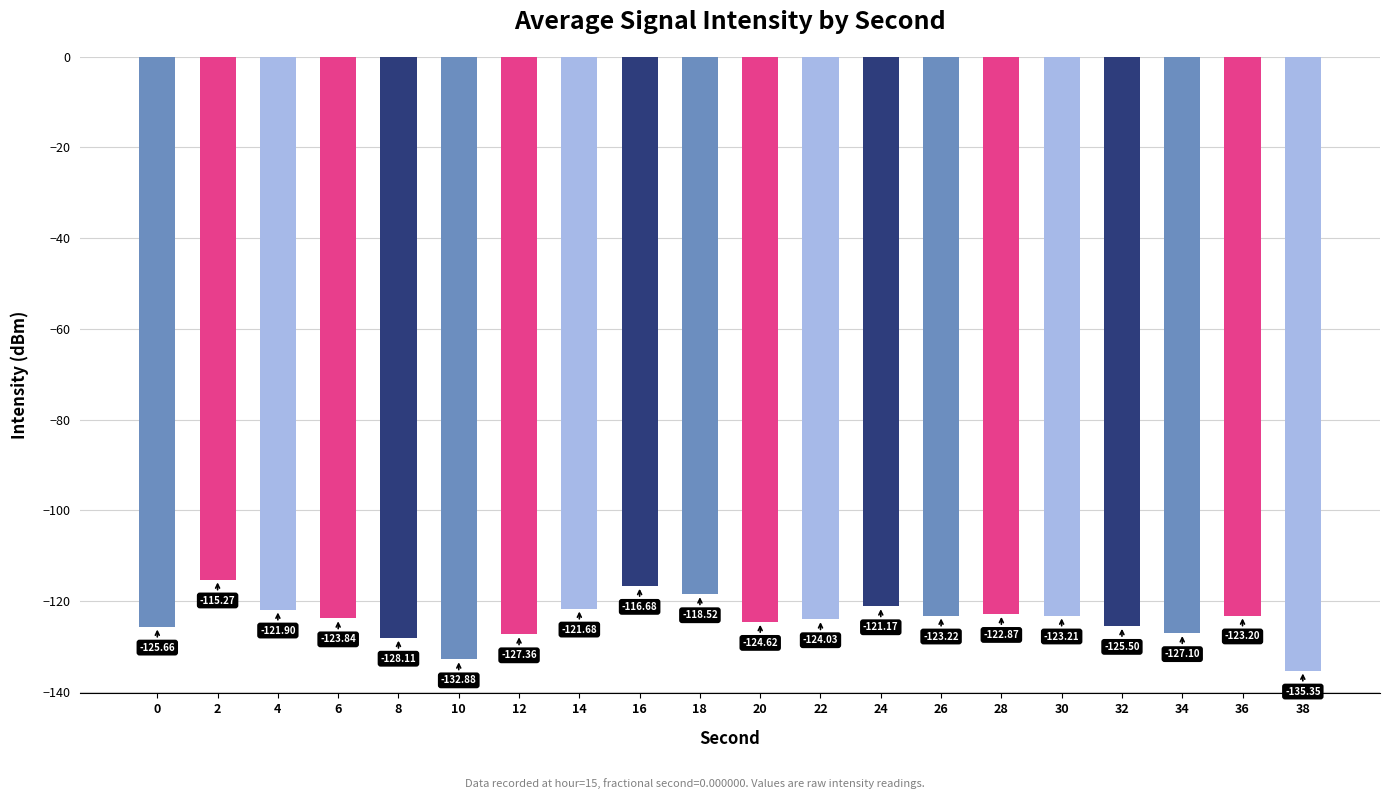

How many distinct data groups are displayed?

1